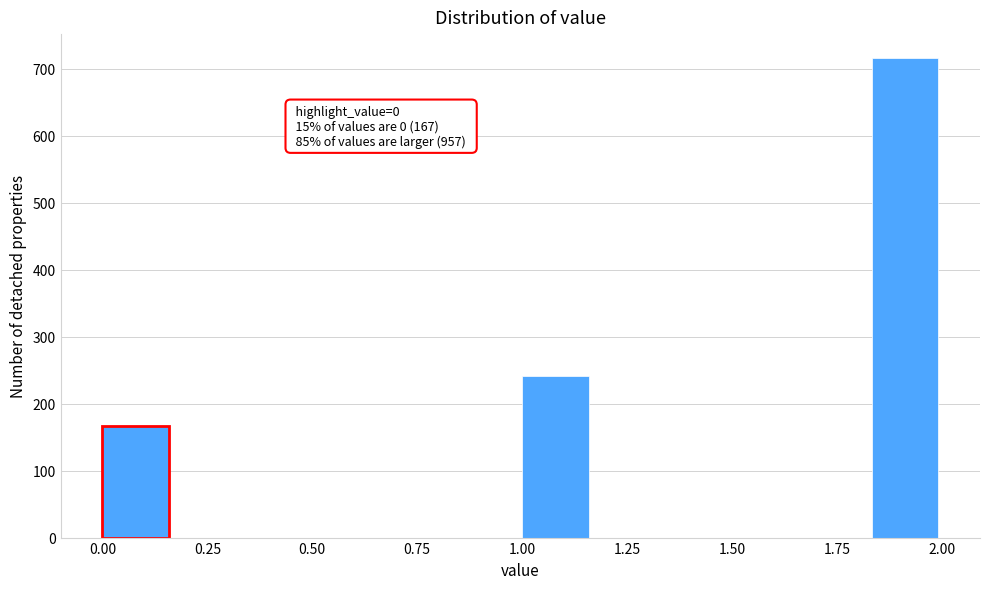

Around what value on the x-axis is the tallest bar? Give the approximate position of its centre, as read against the axis.

1.90